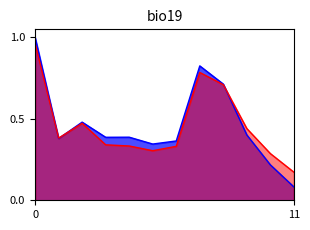

Which category has the lowest value across all series?

11